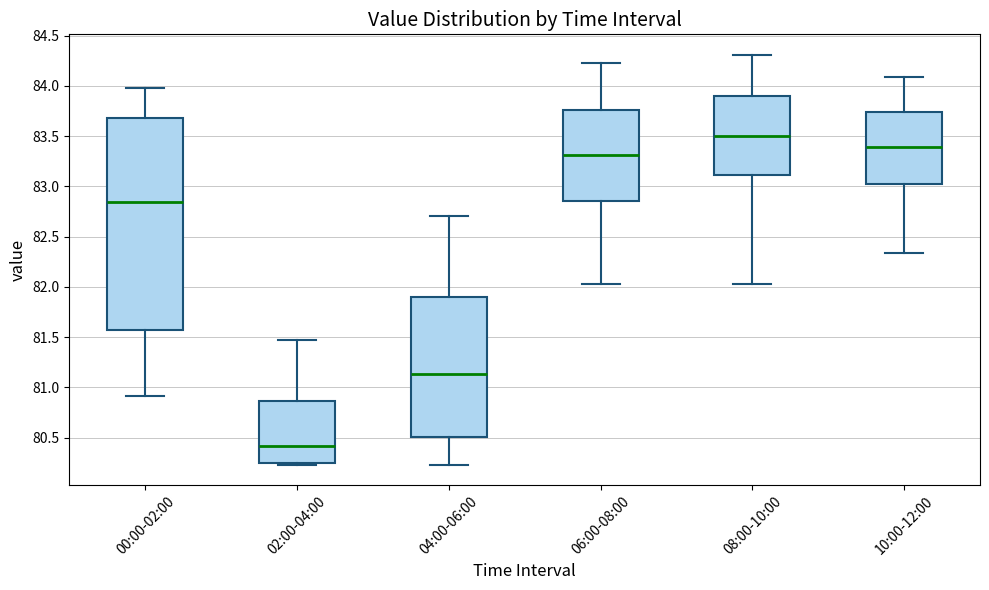

Where is the lower edge of the box for 10:00-12:00 on the y-axis? The values are not printed on the chart, so give them approximately, as read against the axis.

83.00